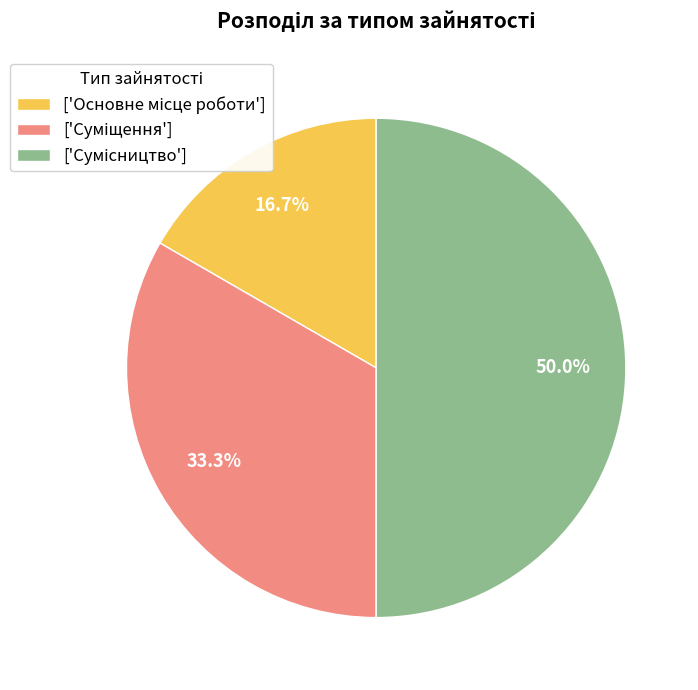

How many slices are in this pie chart?

3